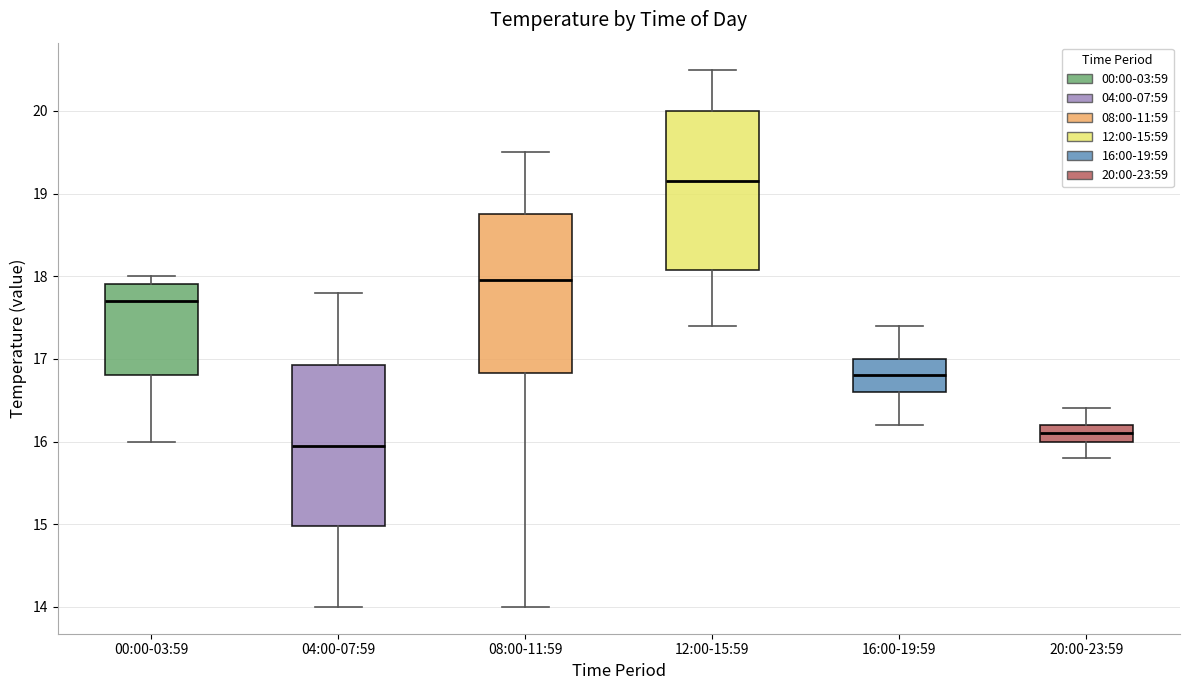

Where does the lower whisker of the box for 16:00-19:59 end on the y-axis? The values are not printed on the chart, so give them approximately, as read against the axis.

16.2